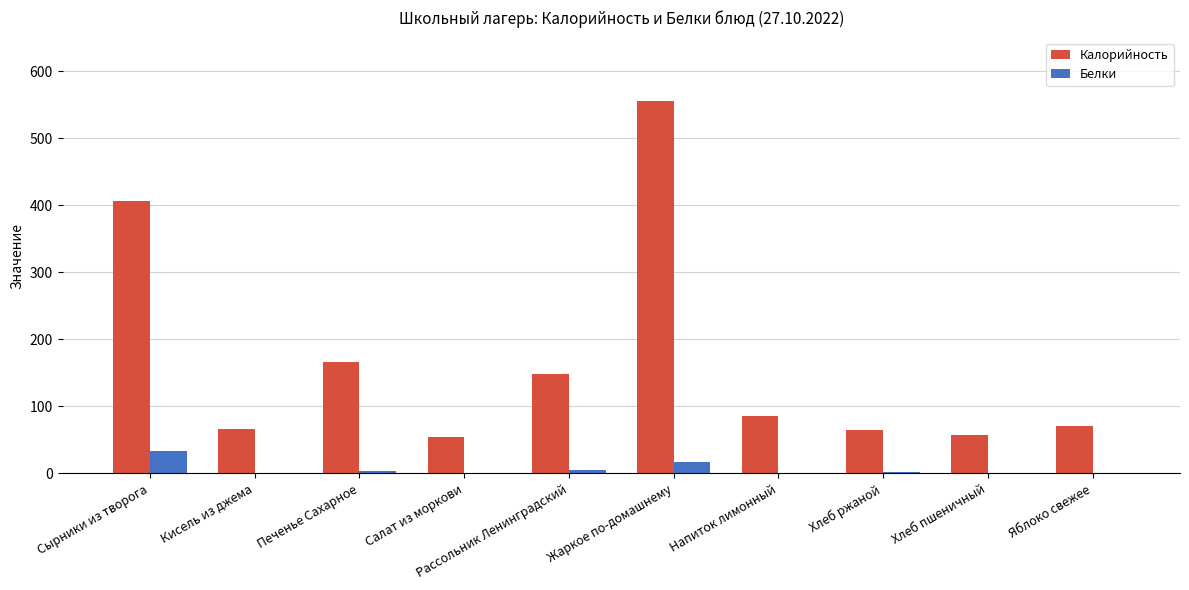

How many series are shown in this chart?

2